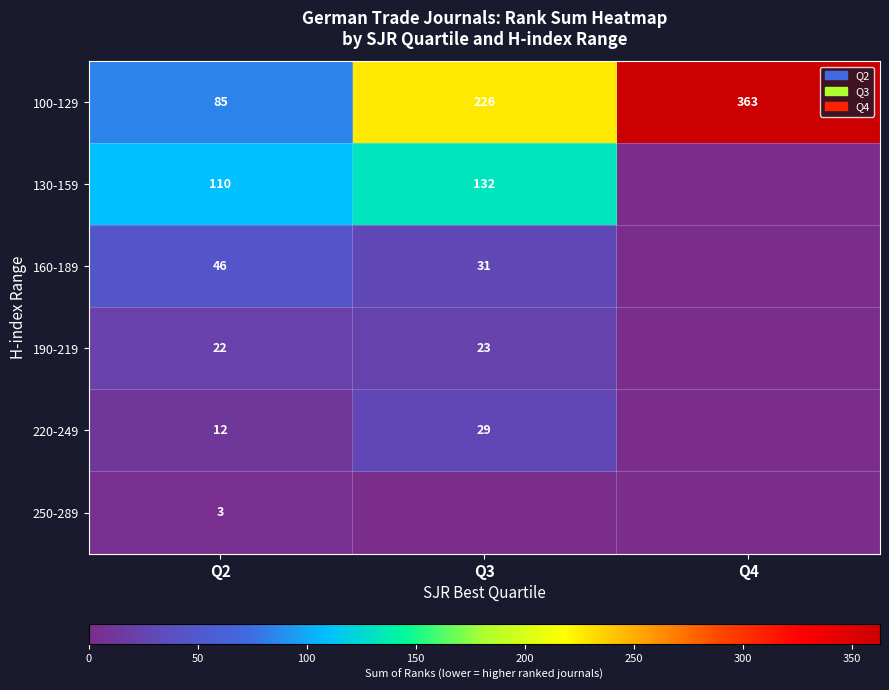

What is the total value across all series at Q2?

278